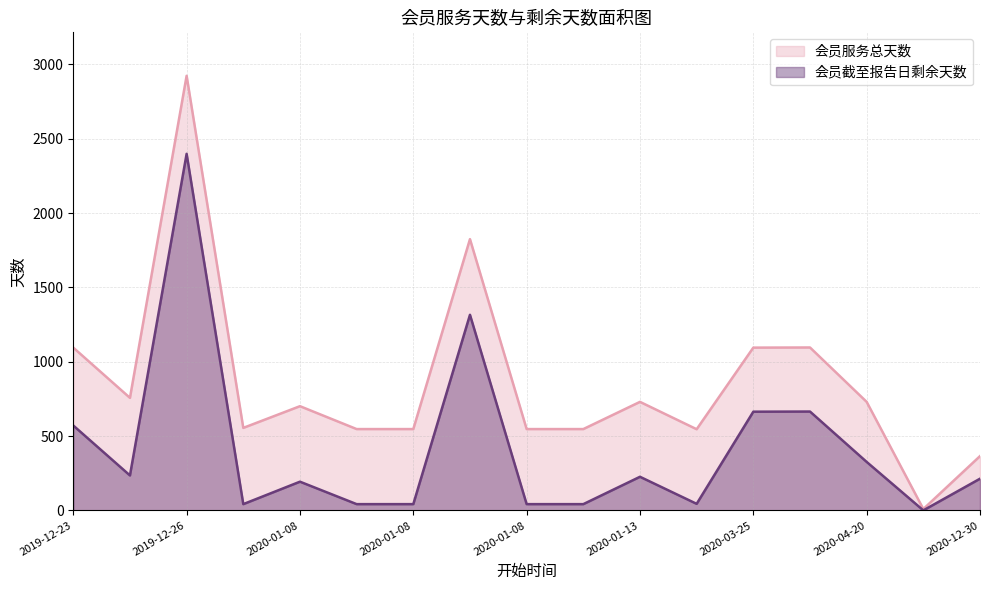

What are all the series names shown in the legend?

会员服务总天数, 会员截至报告日剩余天数